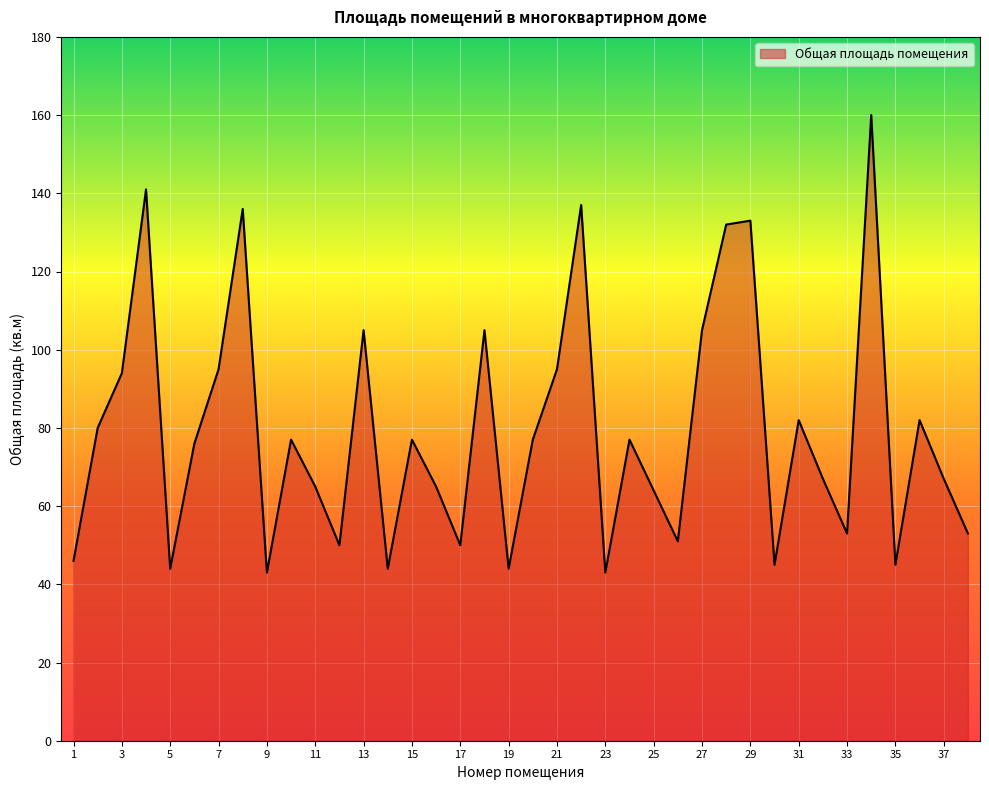

What is the greatest value displayed?

160